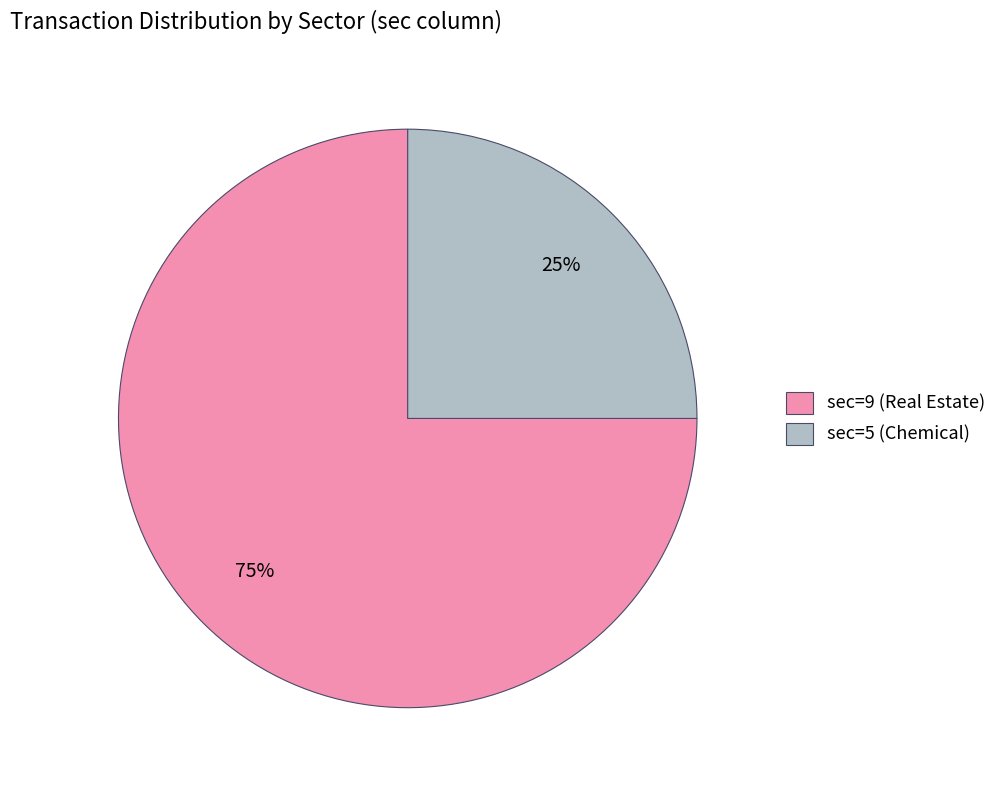

To the nearest percent, what portion does sec=5 (Chemical) represent?

25%